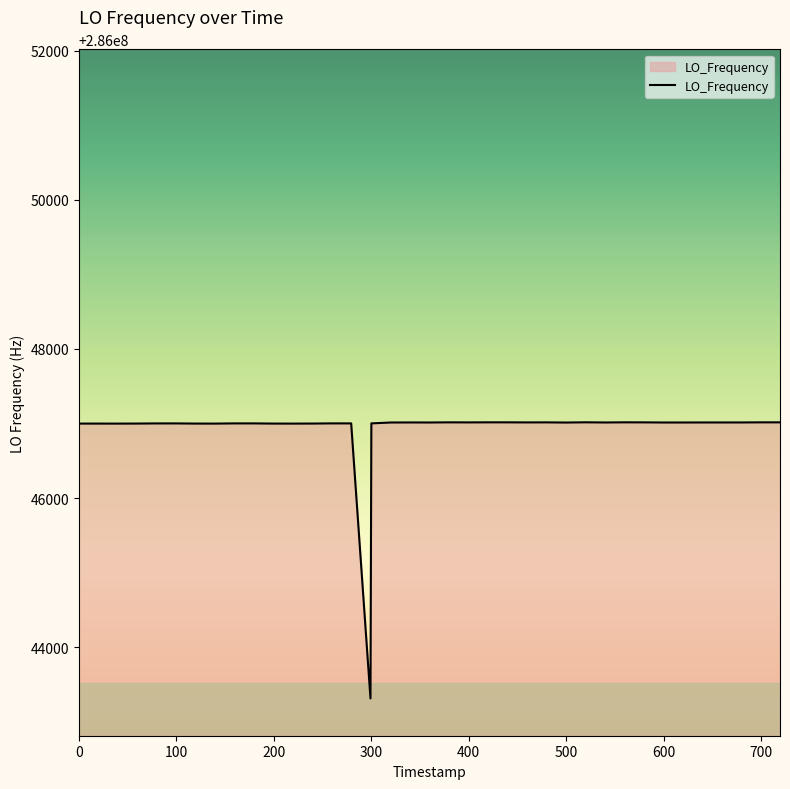

What is the greatest value displayed?

286047017.0